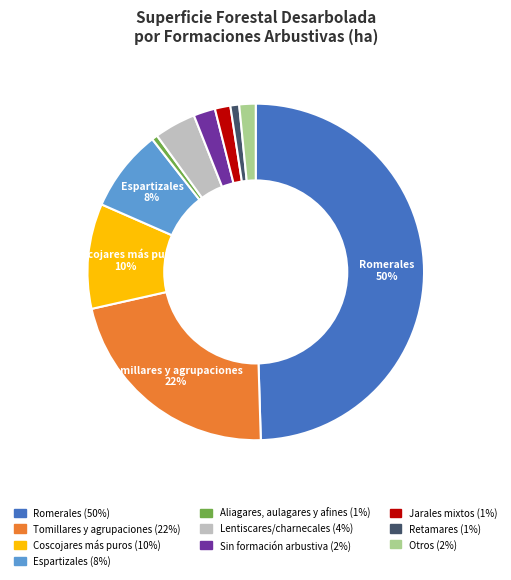

To the nearest percent, what is the difference between the largest and smallest slice percentages?

49%